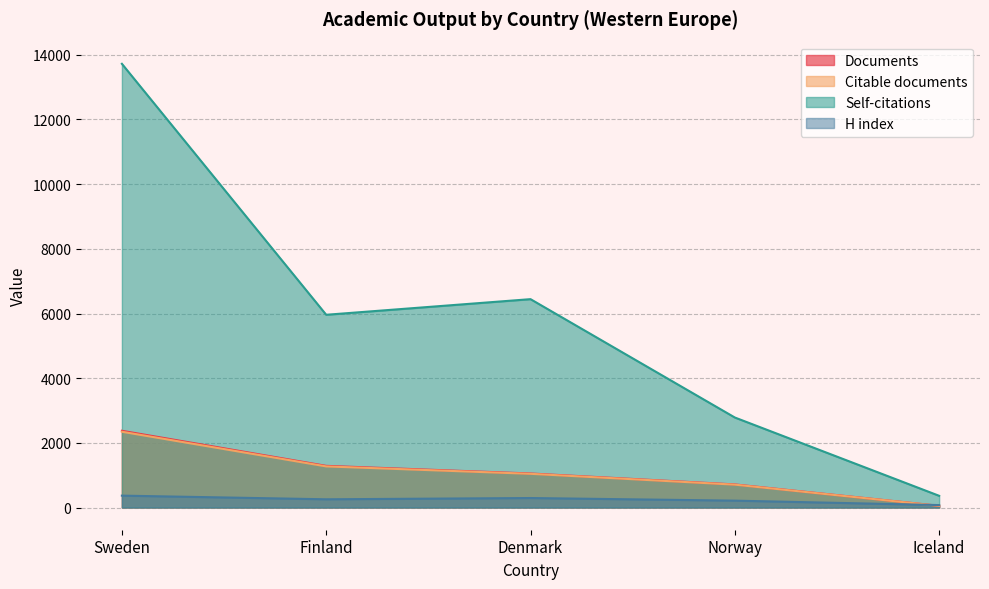

True or false: Citations and Documents cross at least once.

False